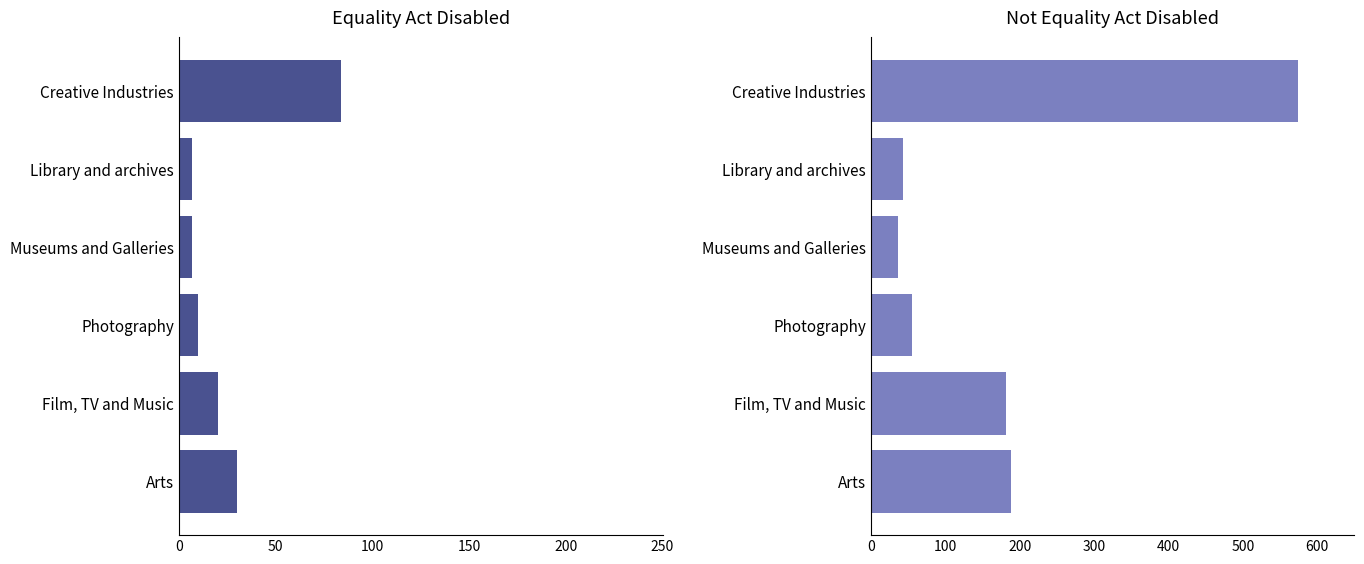

What is the minimum value for Equality Act Disabled?

7